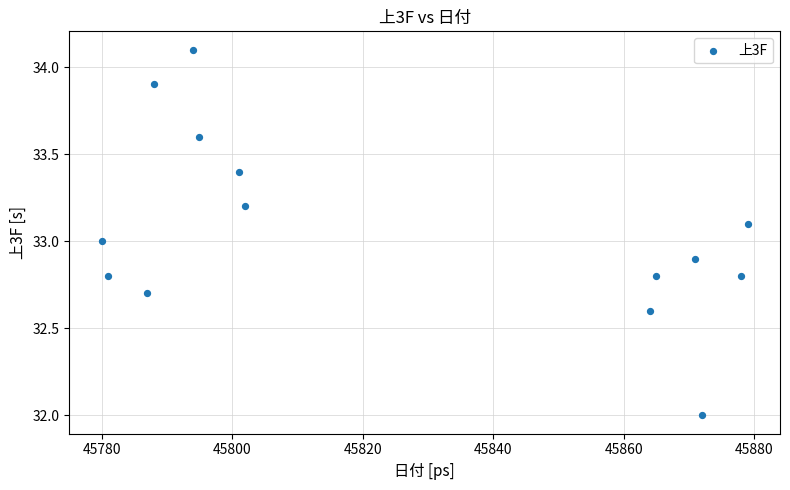

What is the range of Y values (max minus min)?

2.1